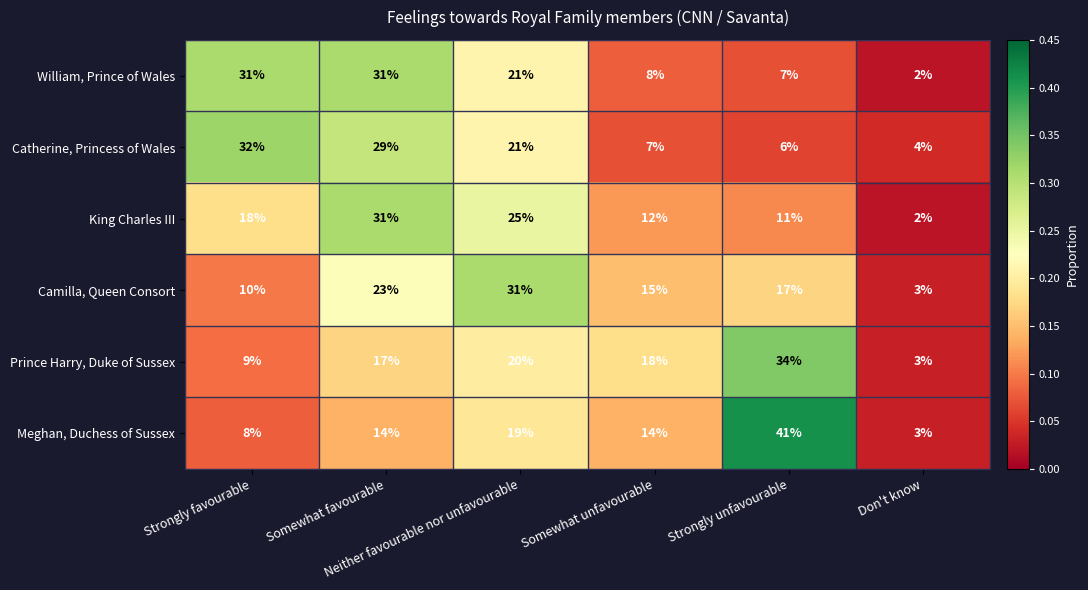

Which series has the largest range (max minus min)?

Meghan, Duchess of Sussex